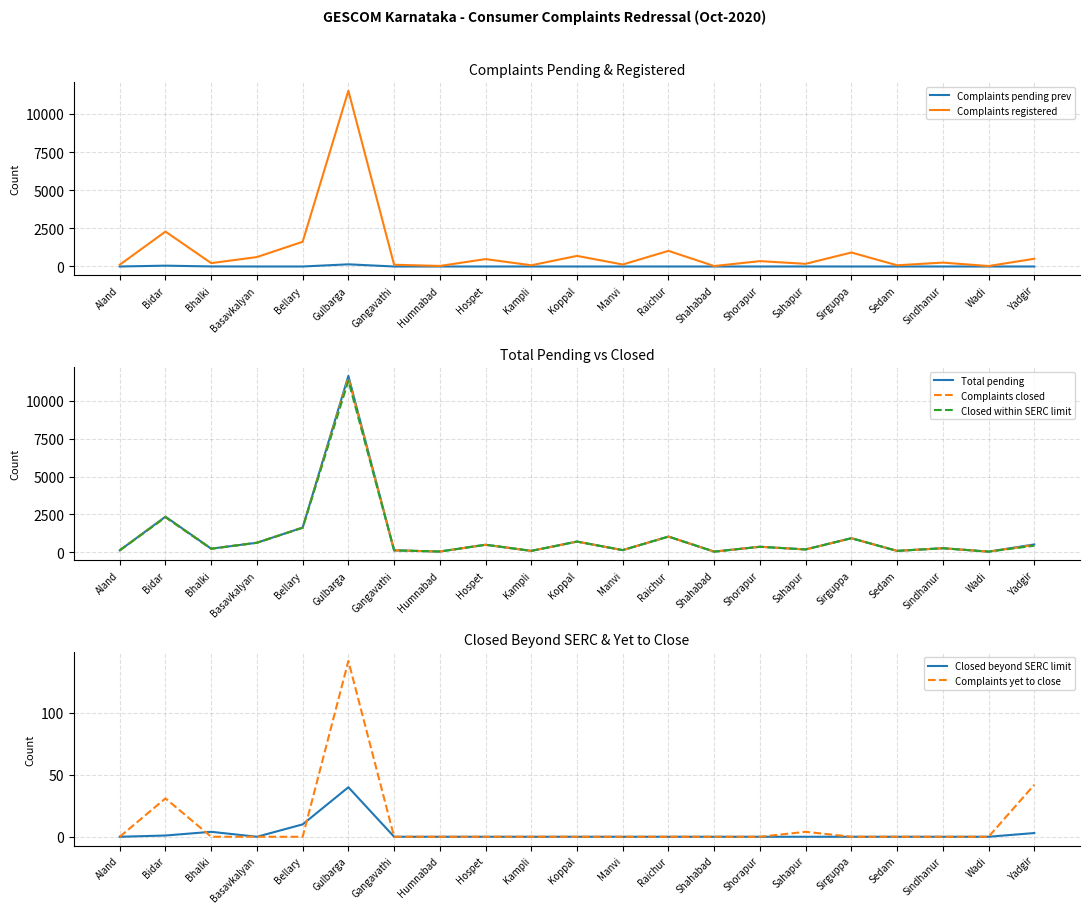

True or false: Total pending and Closed beyond SERC limit cross at least once.

False